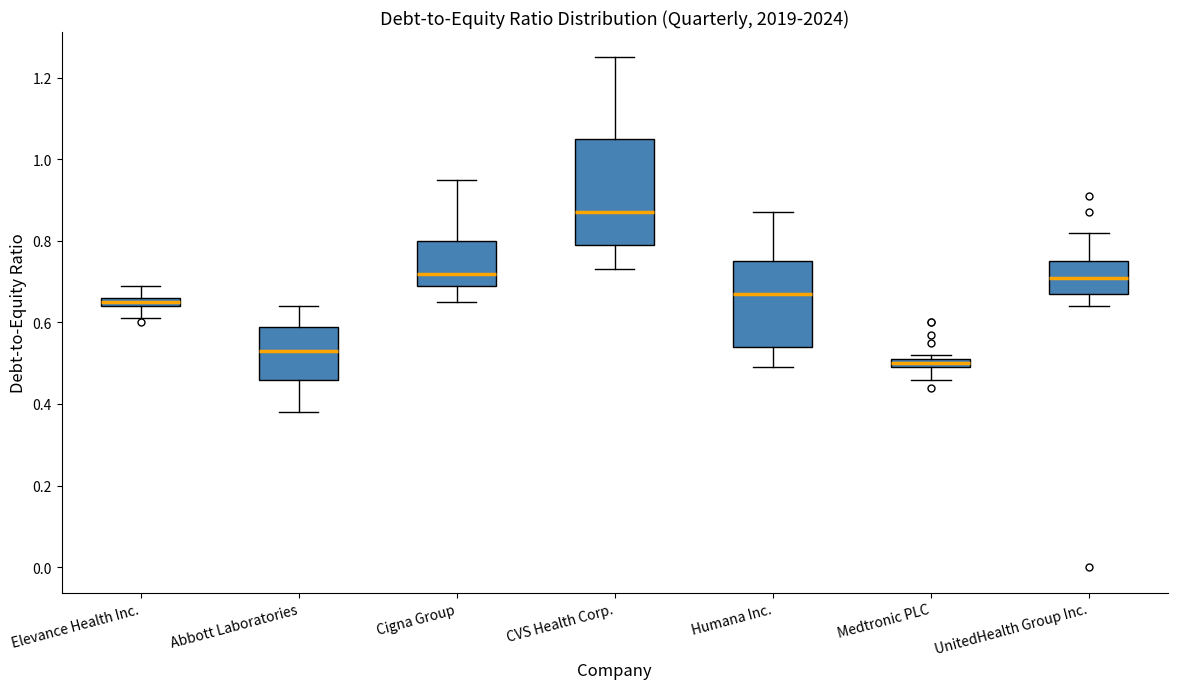

Comparing the boxes themselves (not the whiskers), which one is the tallest?

CVS Health Corp.